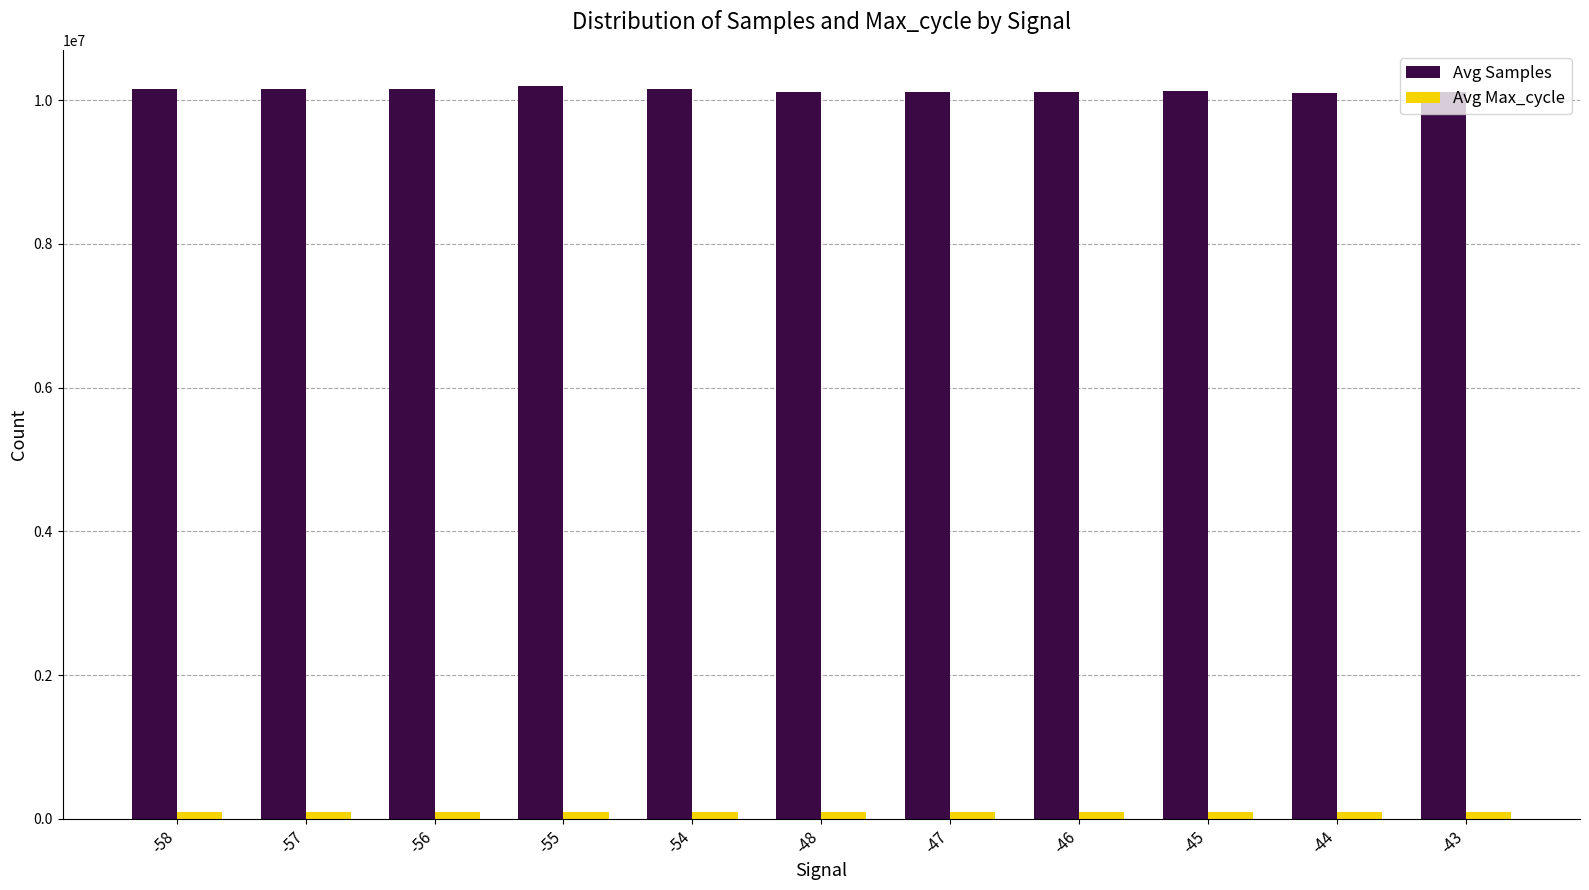

The value of Avg Samples at -46 is 3112103. True or false?

False